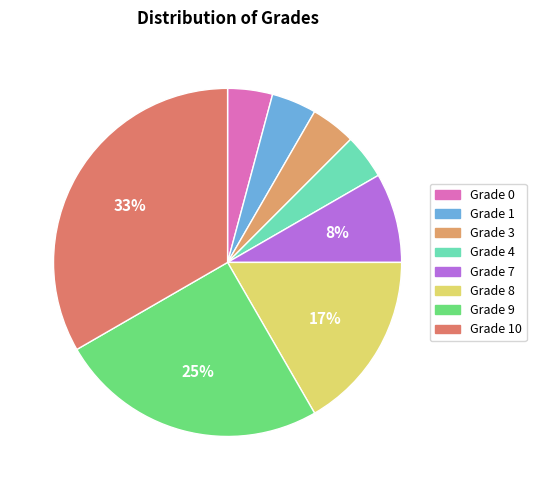

How many slices are in this pie chart?

8